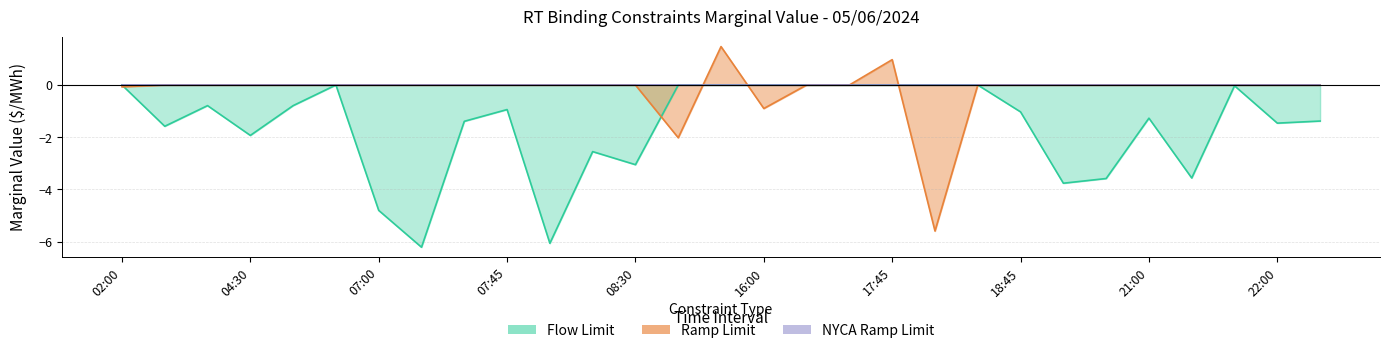

True or false: Ramp Limit has a value of 0.0 at 07:30.

True